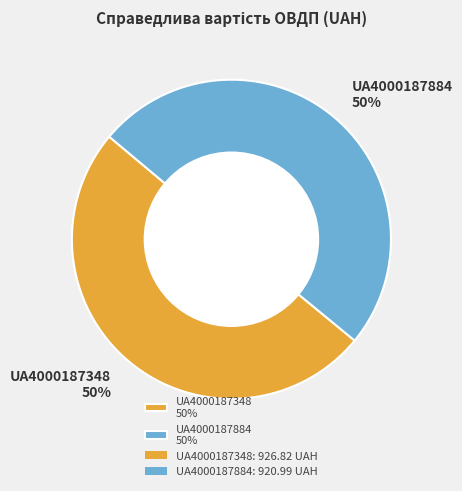

Do UA4000187348 50% and UA4000187884 50% together represent more than half of the pie?

Yes